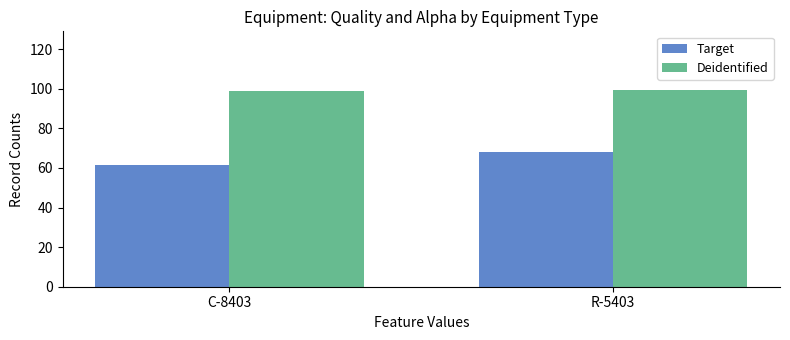

What is the difference between the highest and lowest values at R-5403?

31.3